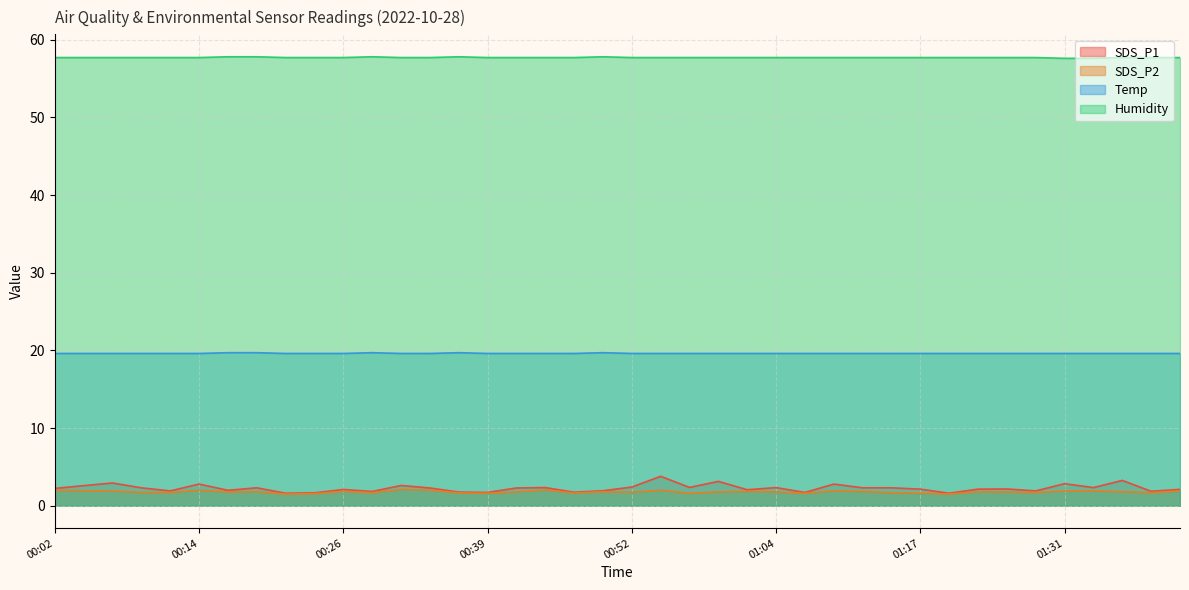

What is the smallest value displayed?

1.5